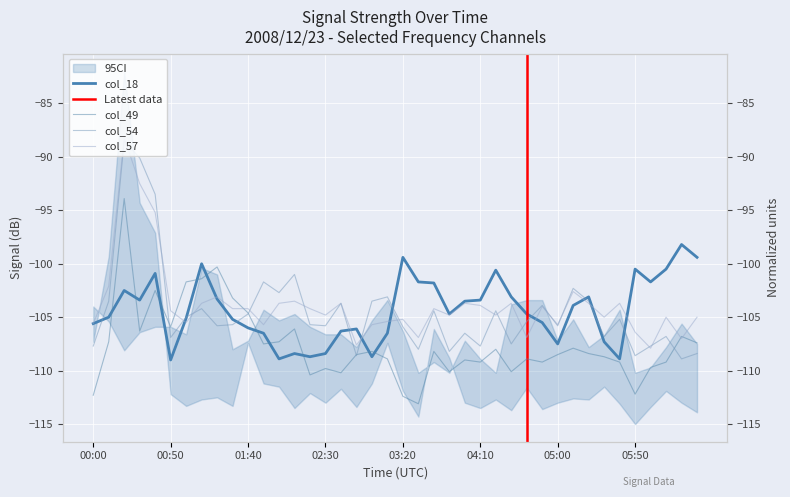

Is this an area chart (filled region under the line)?

No